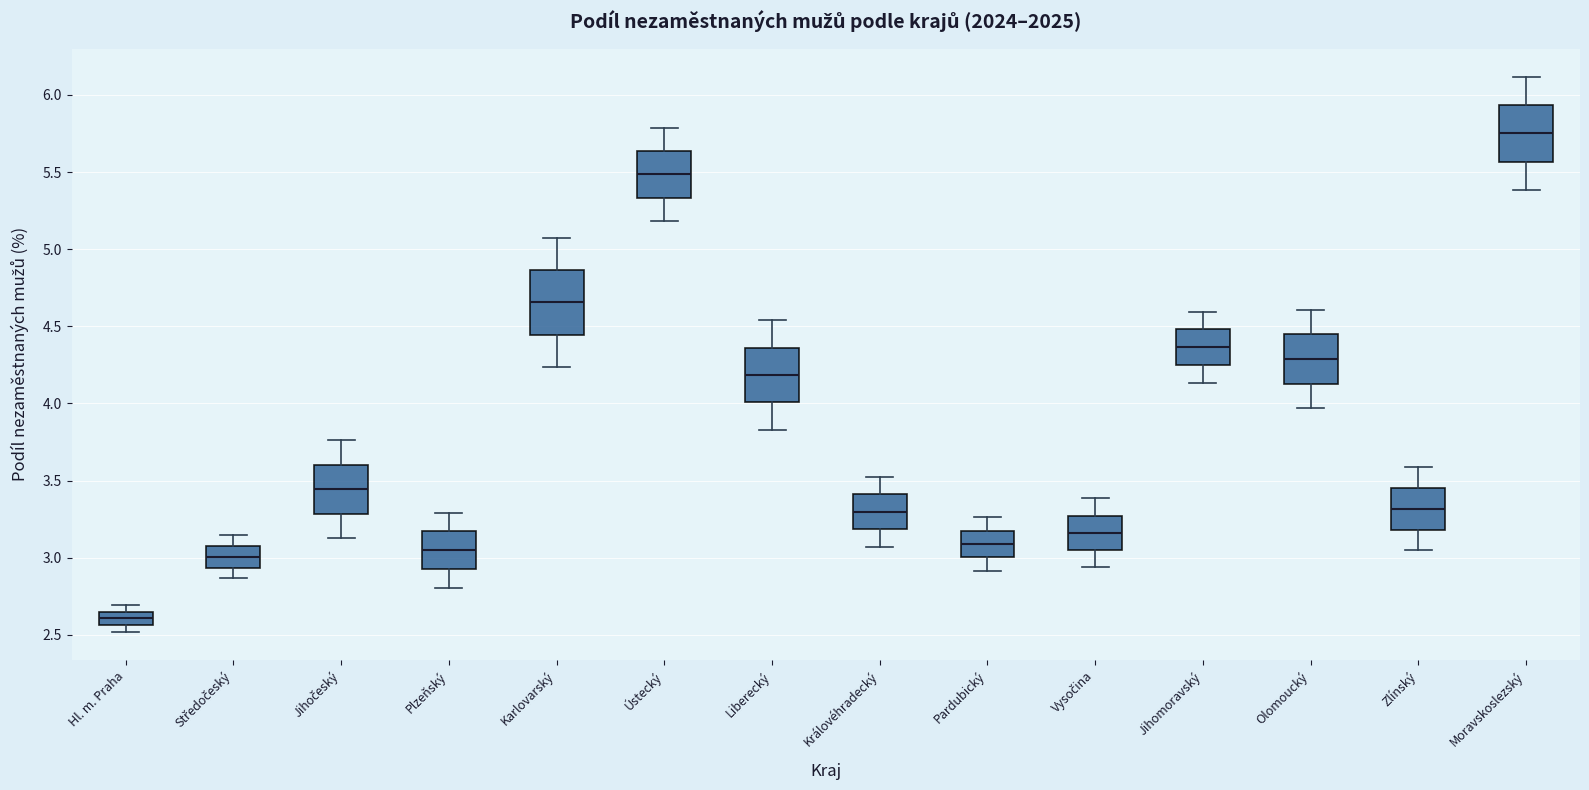

Where is the lower edge of the box for Karlovarský on the y-axis? The values are not printed on the chart, so give them approximately, as read against the axis.

4.45